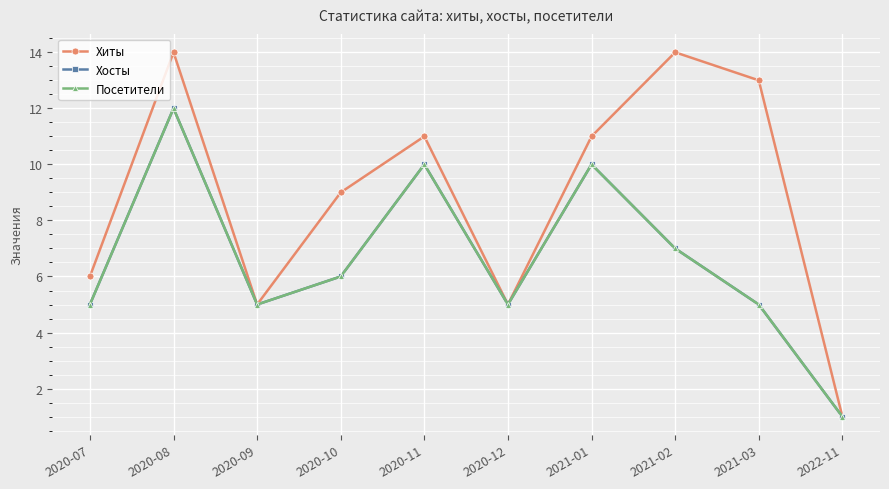

Is this an area chart (filled region under the line)?

No